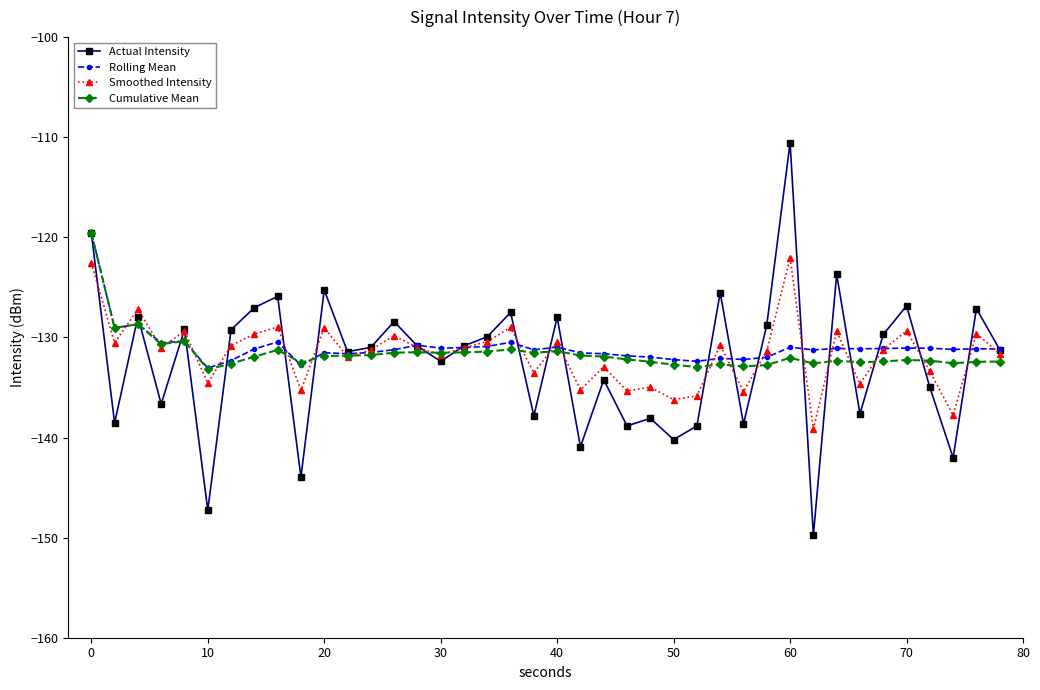

What is the minimum value for Actual Intensity?

-149.8